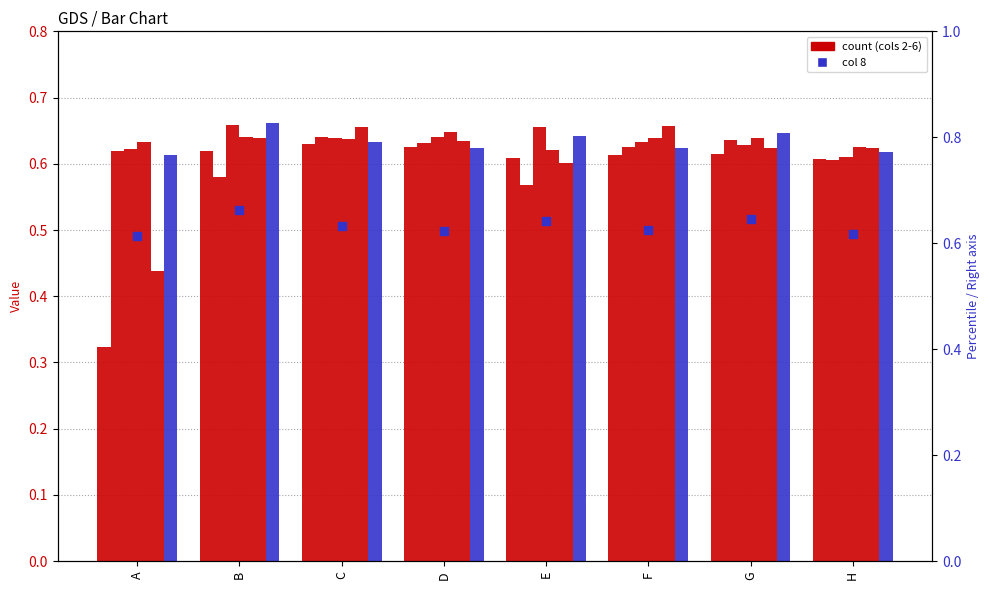

Which has a higher value, F or G?

G